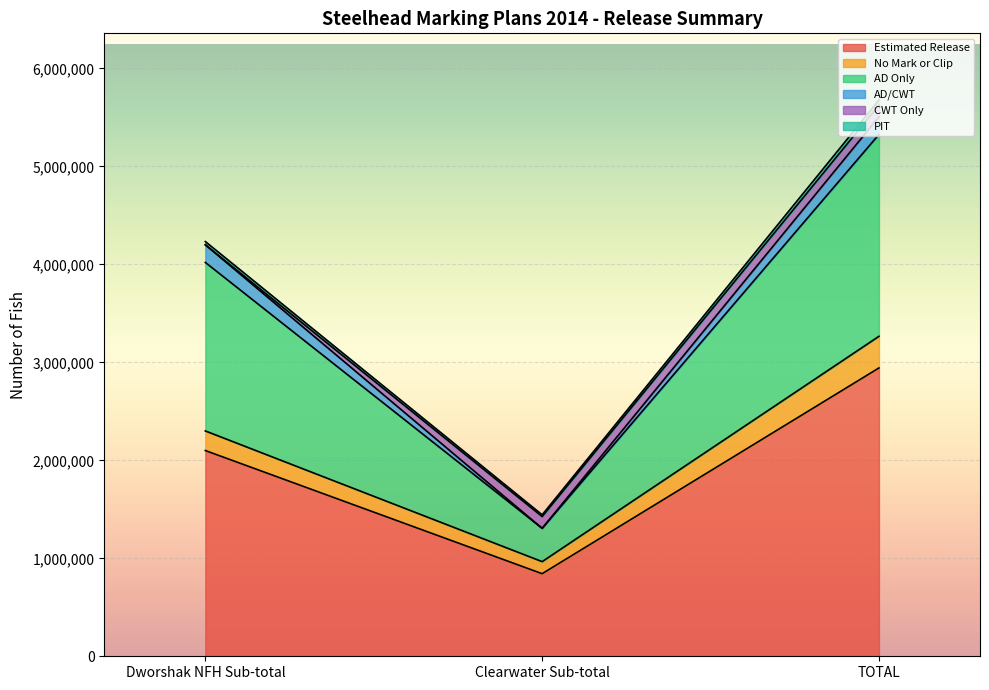

How many data points does each series have?

3